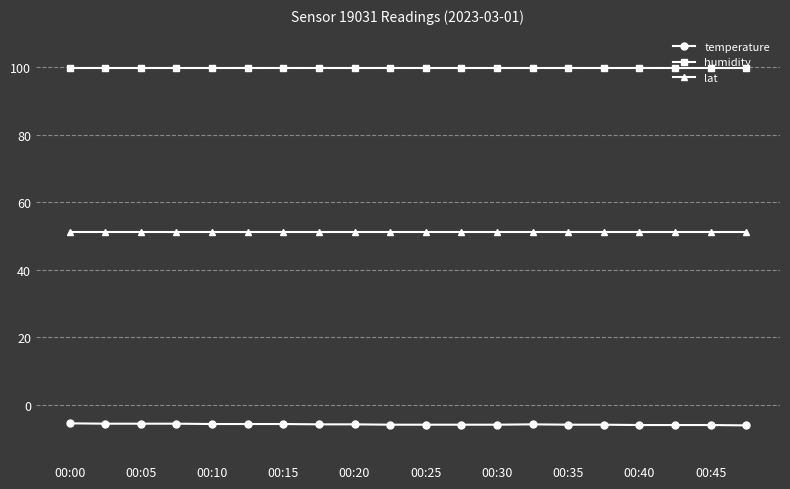

What is the value of the humidity point at the 16th from the left?

99.9